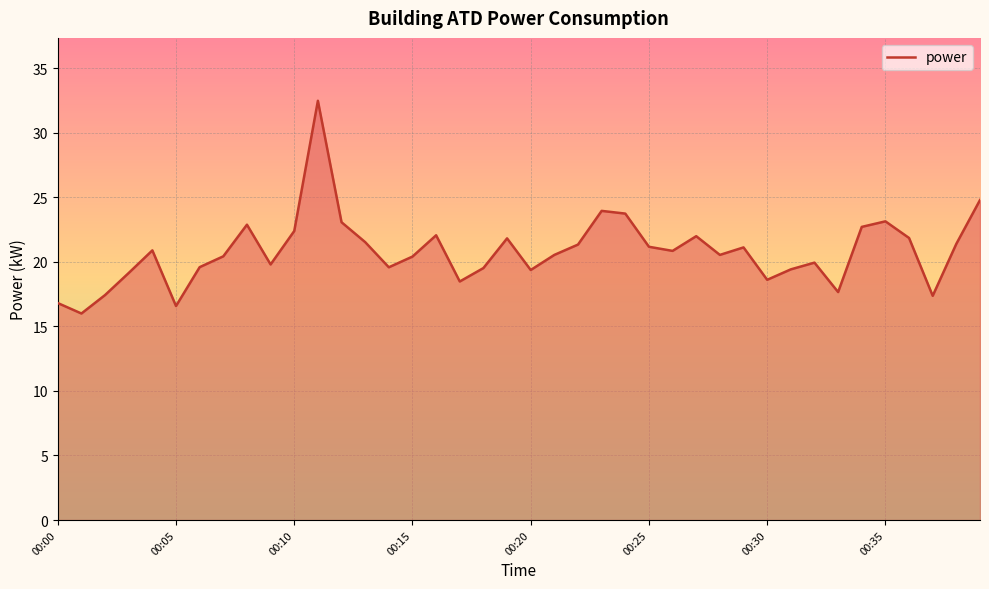

What is the greatest value displayed?

32.5